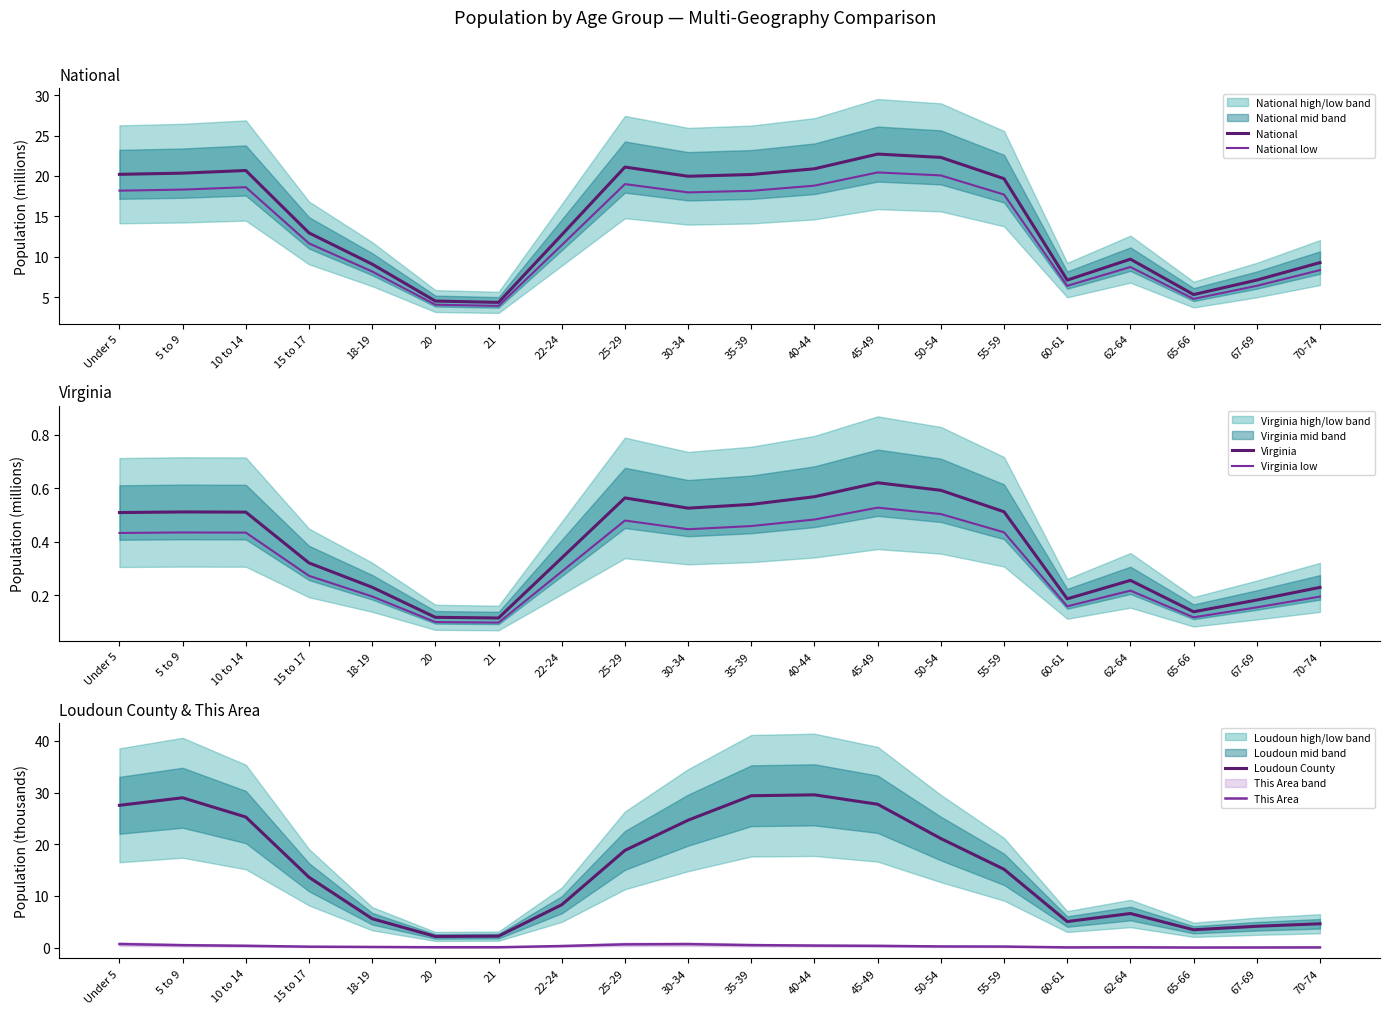

What are all the series names shown in the legend?

National, National low, Virginia, Virginia low, Loudoun County, This Area